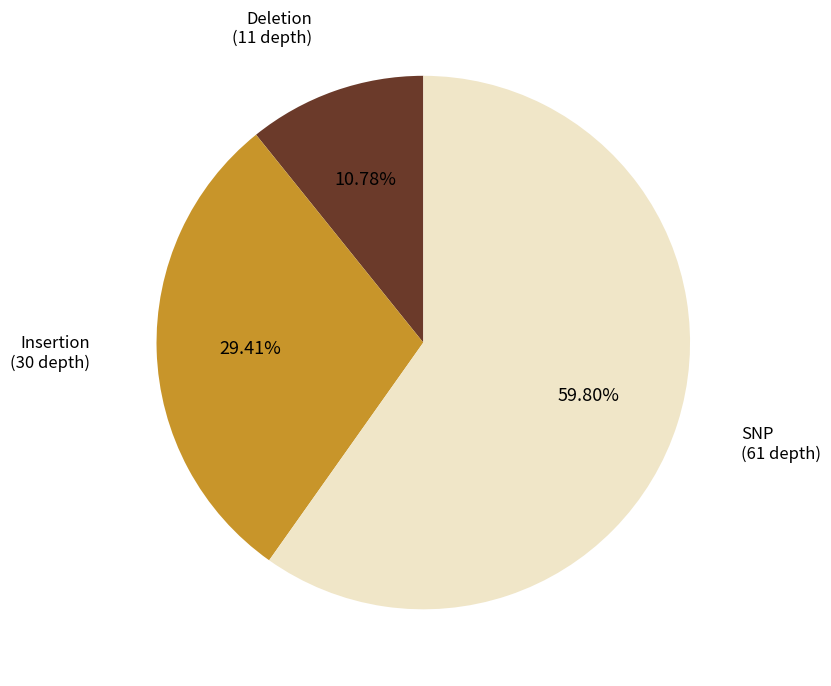

Is there a majority slice in this chart?

Yes